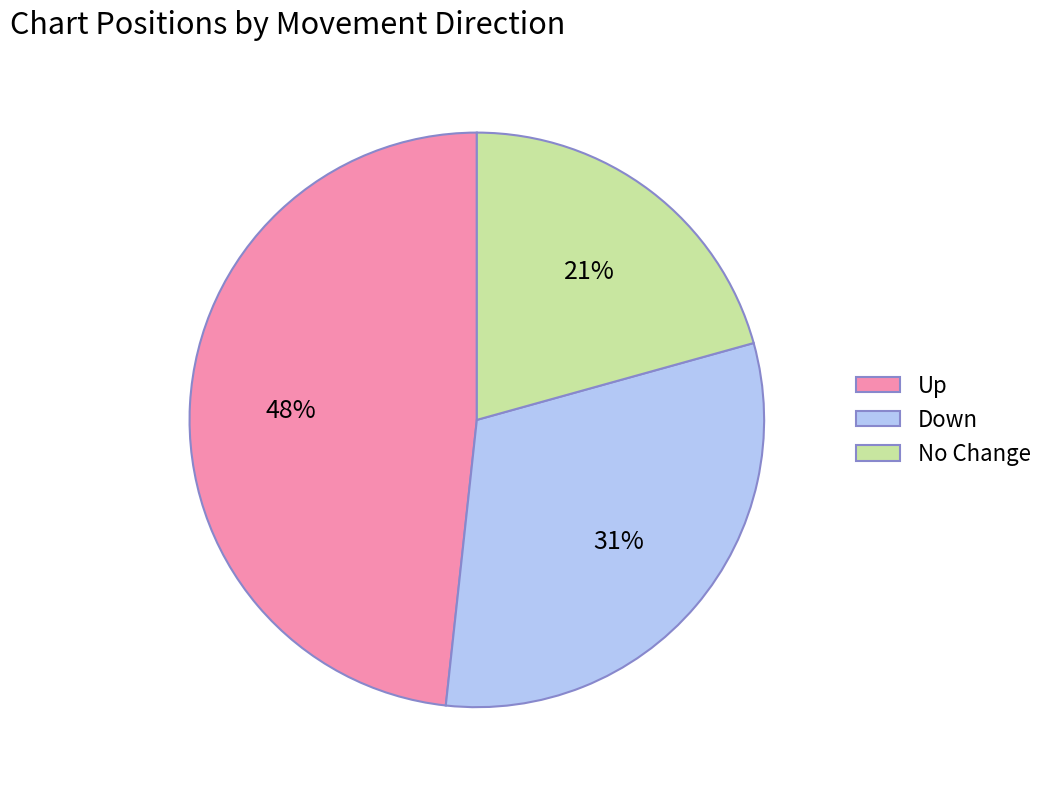

Rank the categories by value from highest to lowest.

Up, Down, No Change